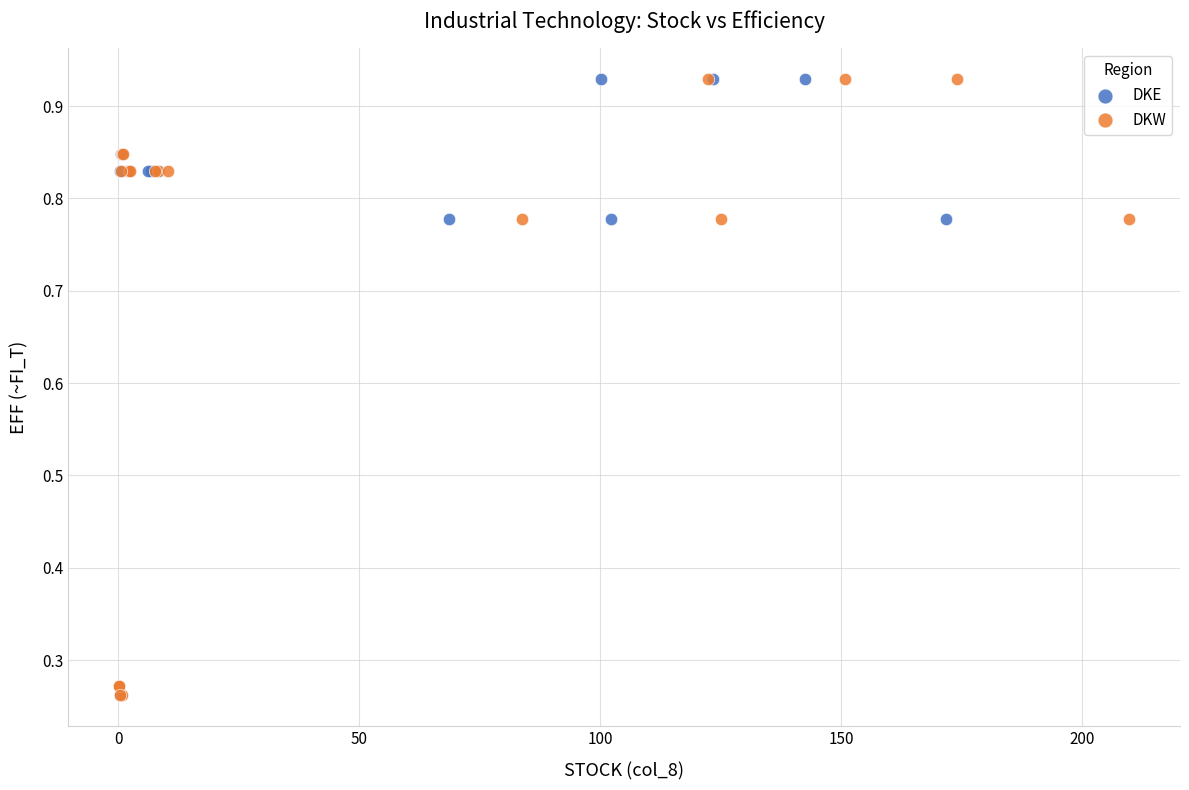

What are all the series names shown in the legend?

DKE, DKW